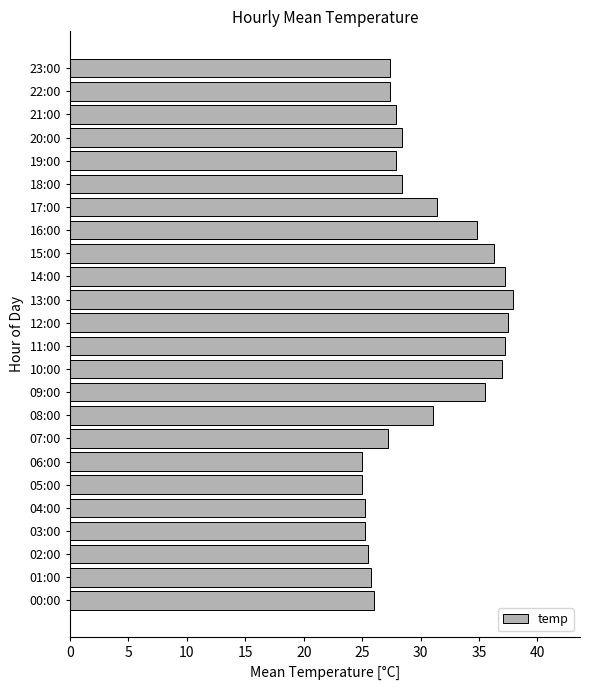

Approximately how many times larger is the value at 23:00 compared to 10:00?

0.7